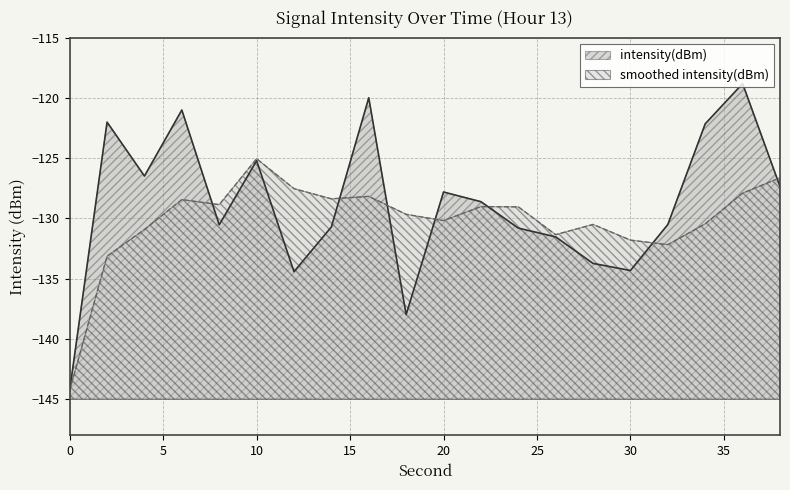

List the labels in order of value, largest first.

36, 16, 6, 2, 34, 10, 4, 38, 20, 22, 32, 8, 14, 24, 26, 28, 30, 12, 18, 0